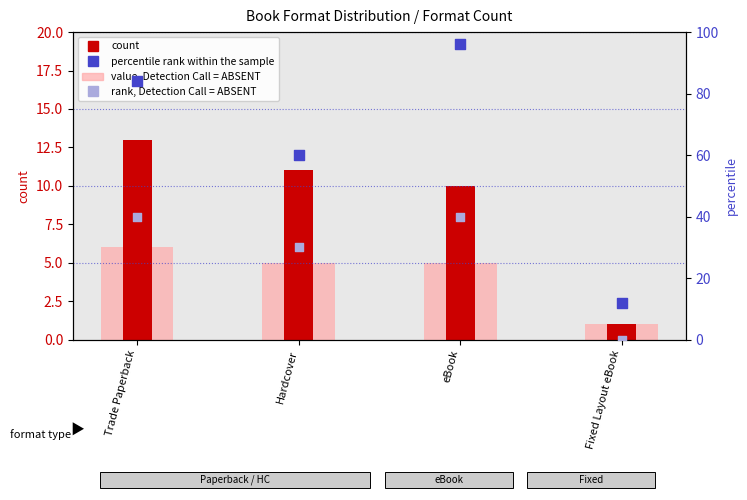

Which series has the largest Y range (max minus min)?

percentile rank within the sample